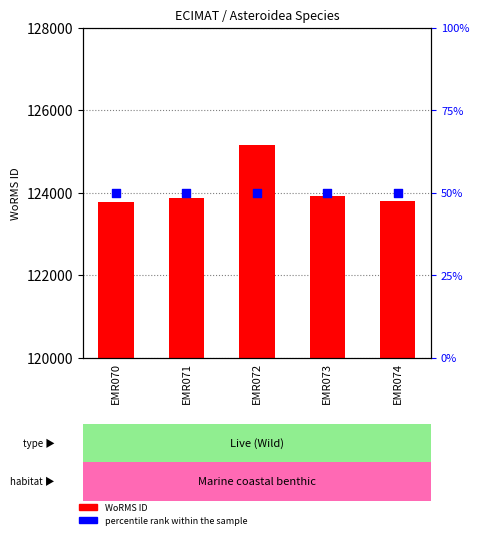

Is the value of WoRMS ID at EMR072 greater than the value of percentile rank within the sample at EMR074?

Yes